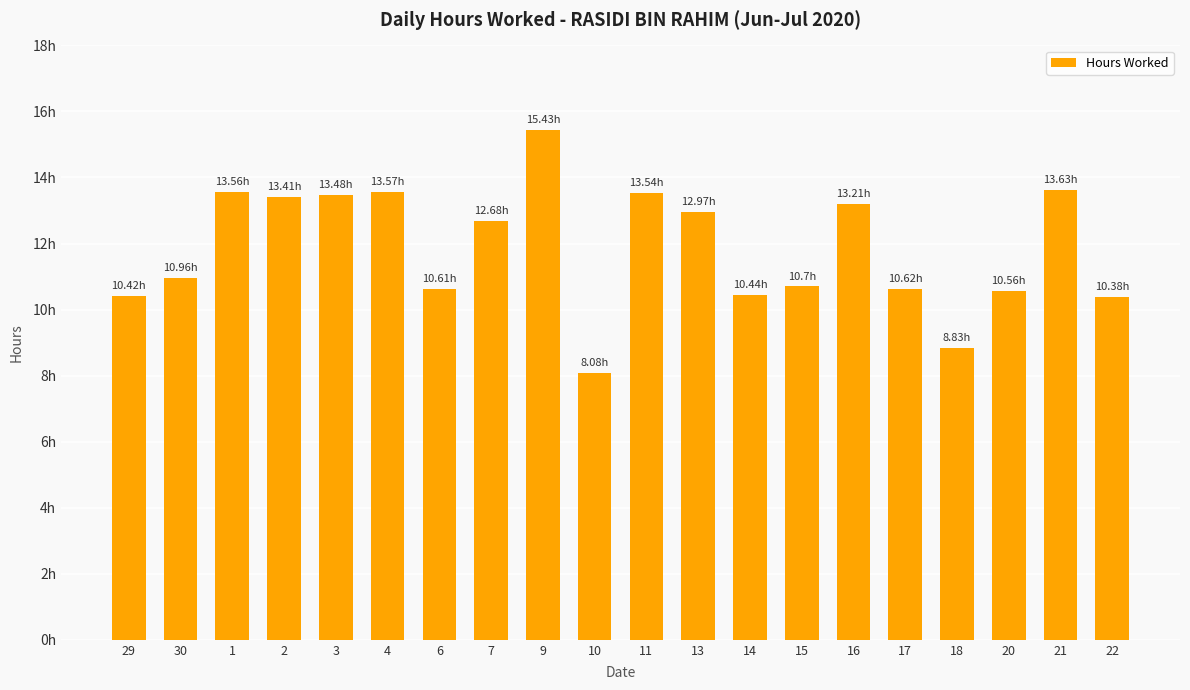

Is it true that the value at 14 is 10.4?

True